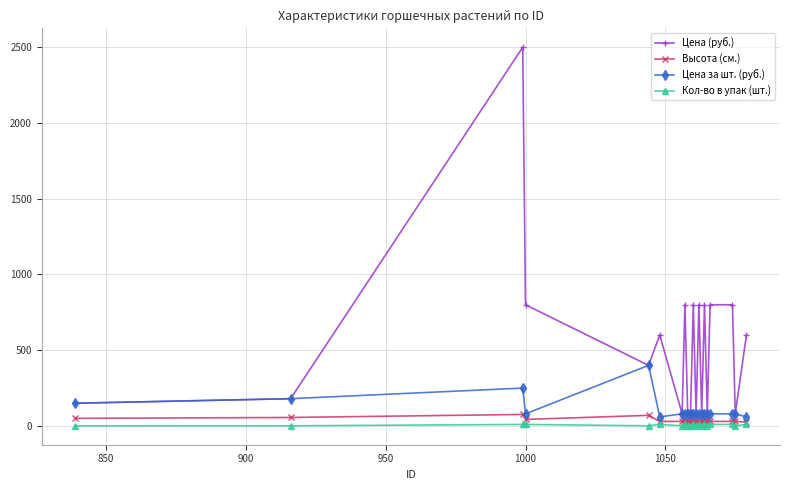

What is the highest value of the Высота (см.) series?

76